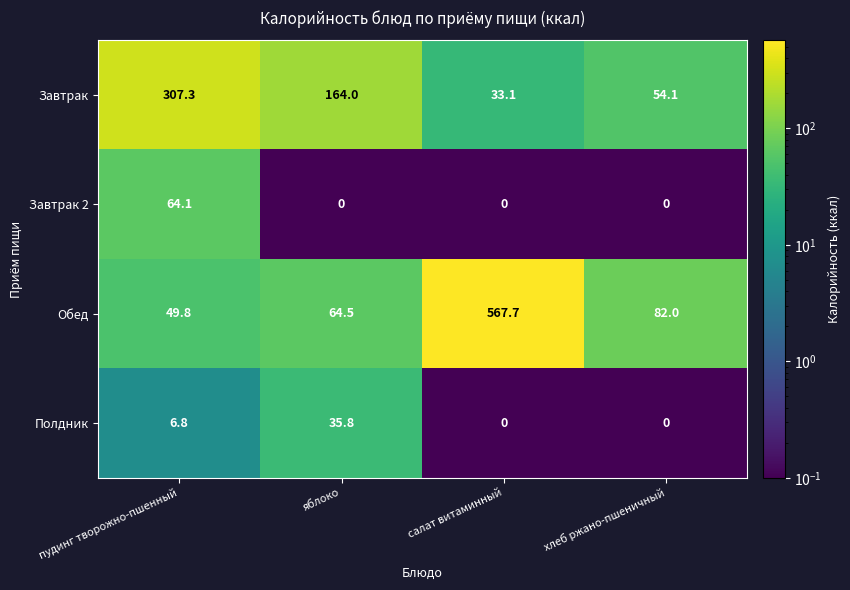

List the series in order of their peak value, highest first.

Обед, Завтрак, Завтрак 2, Полдник